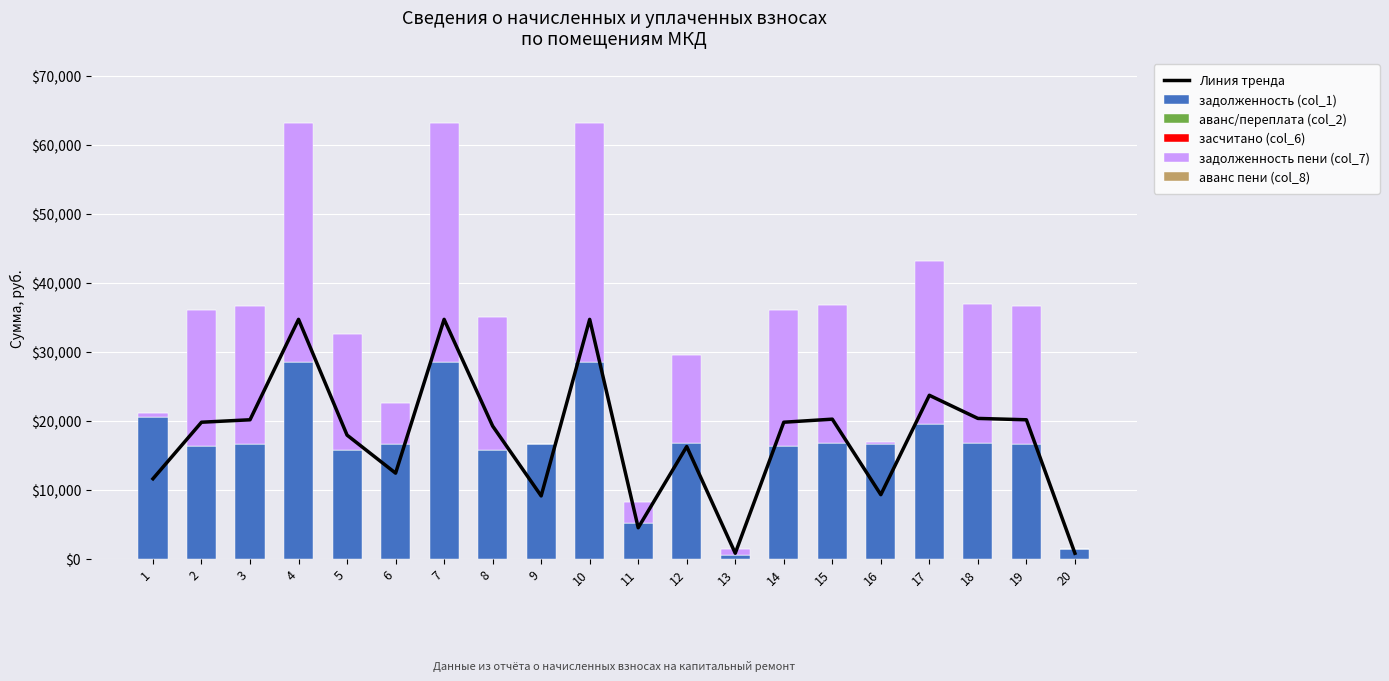

How many data points in задолженность (col_1) are above 16599?

13